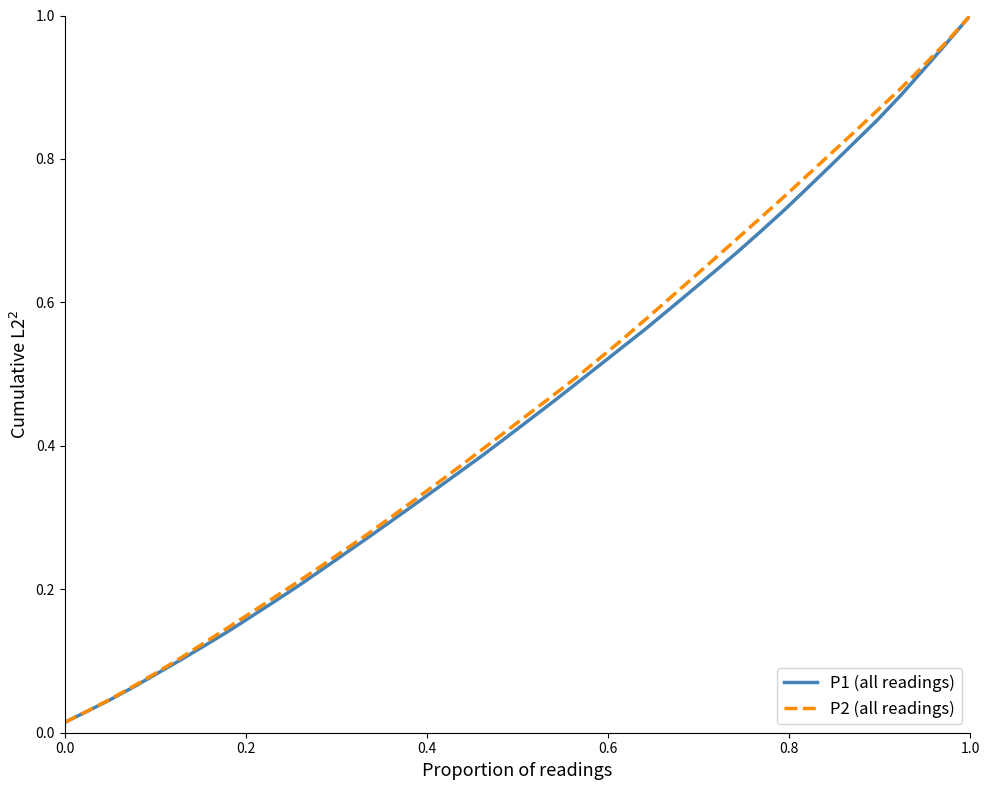

Does the chart display data point markers on the line(s)?

No